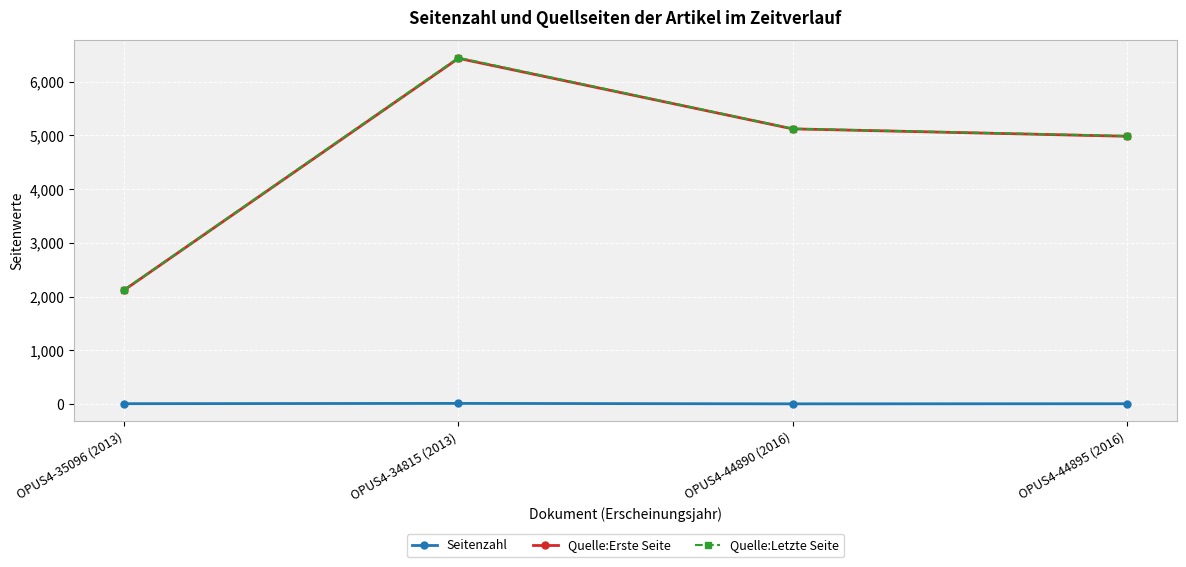

At which category is the sum across all series the highest?

OPUS4-34815 (2013)